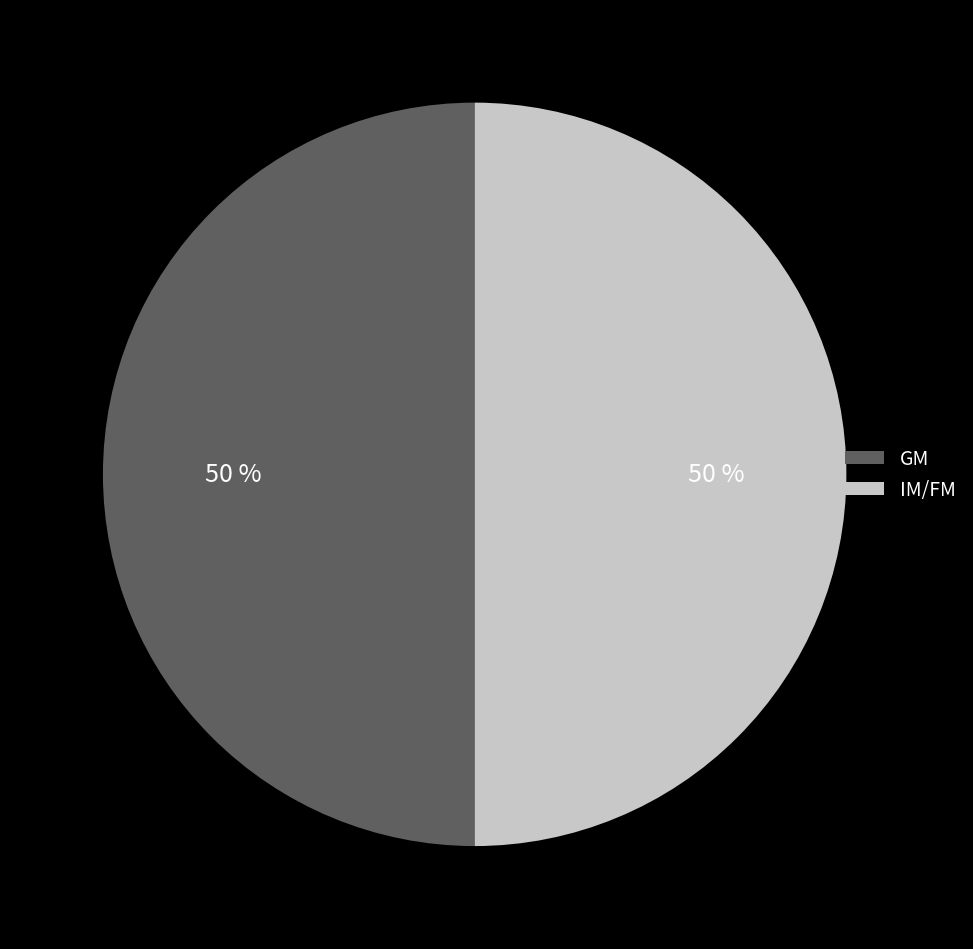

How many segments does this pie chart have?

2